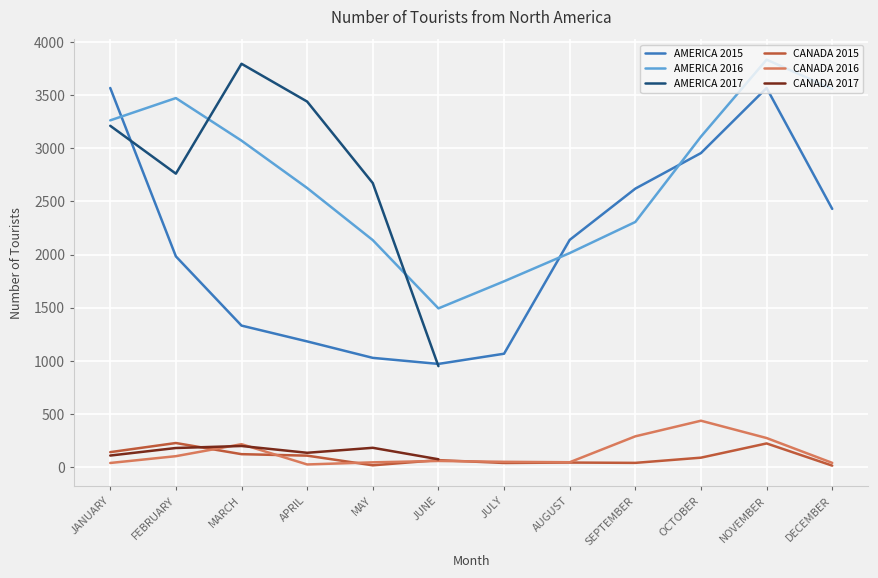

True or false: CANADA 2016 and AMERICA 2017 intersect in this chart.

False